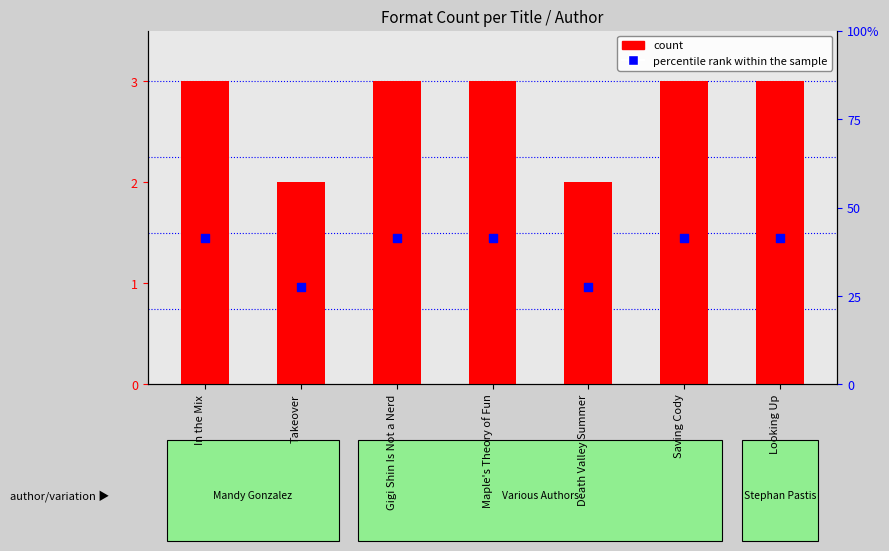

Which series contains the lowest Y value?

percentile rank within the sample